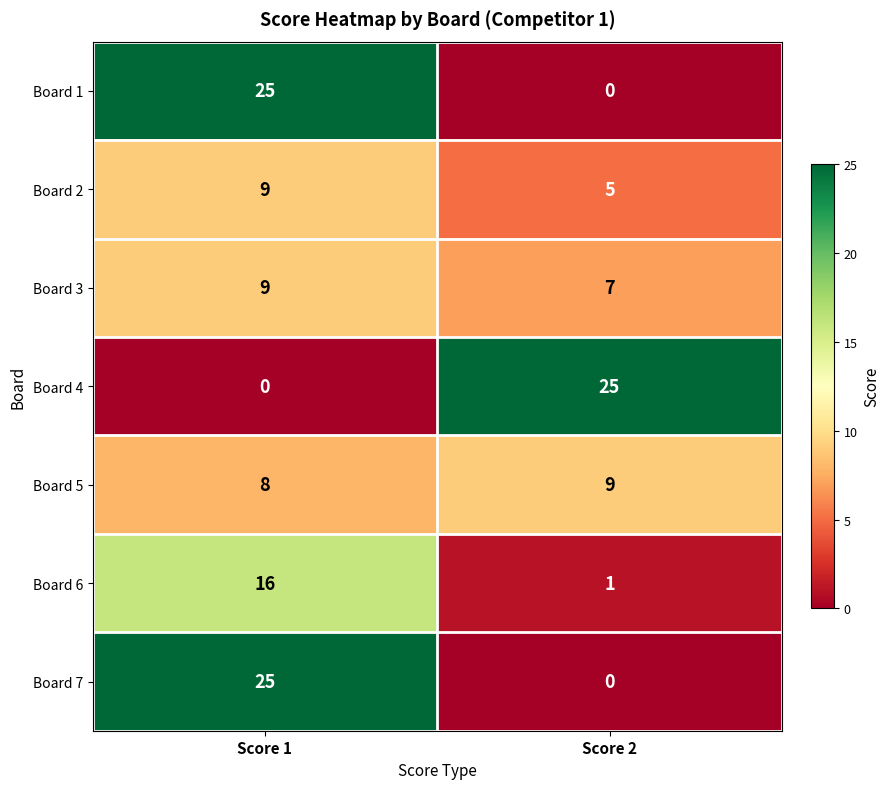

What is the approximate value of Board 4 at Score 2, to the nearest 5?

25